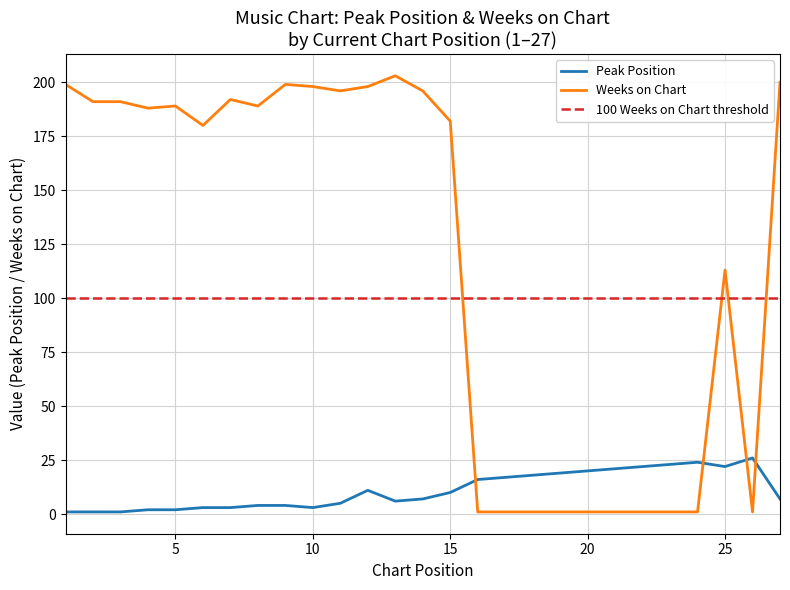

Which category has the highest value in the Peak Position series?

26